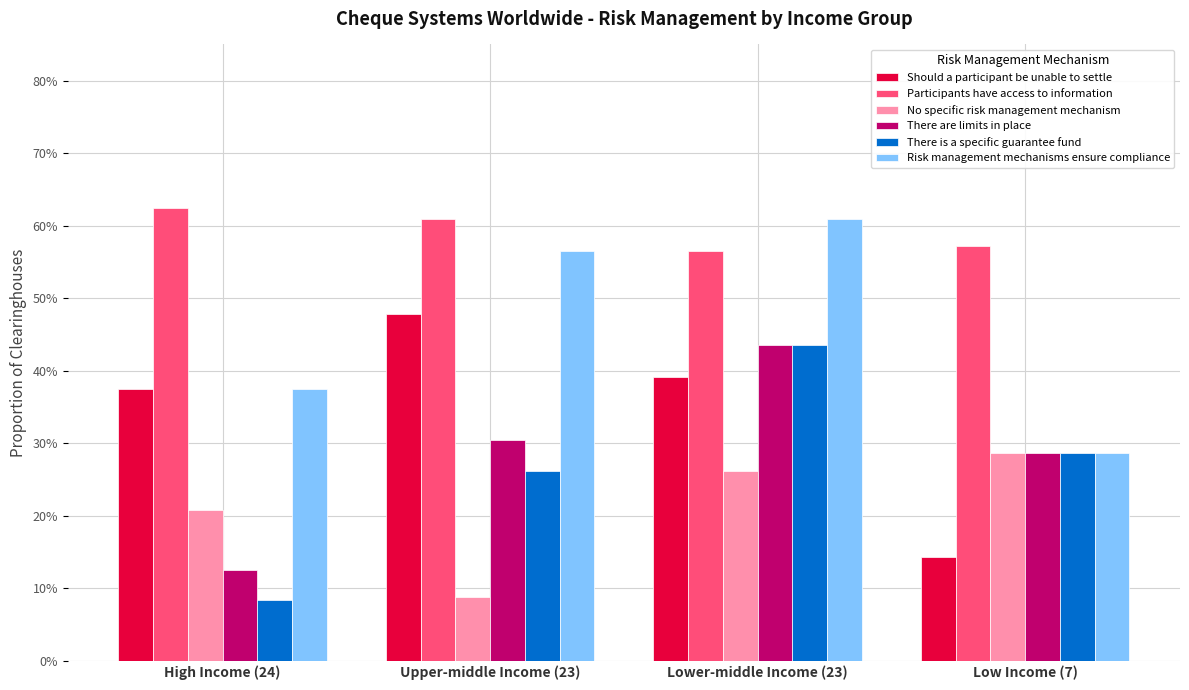

Does the chart contain any negative values?

No